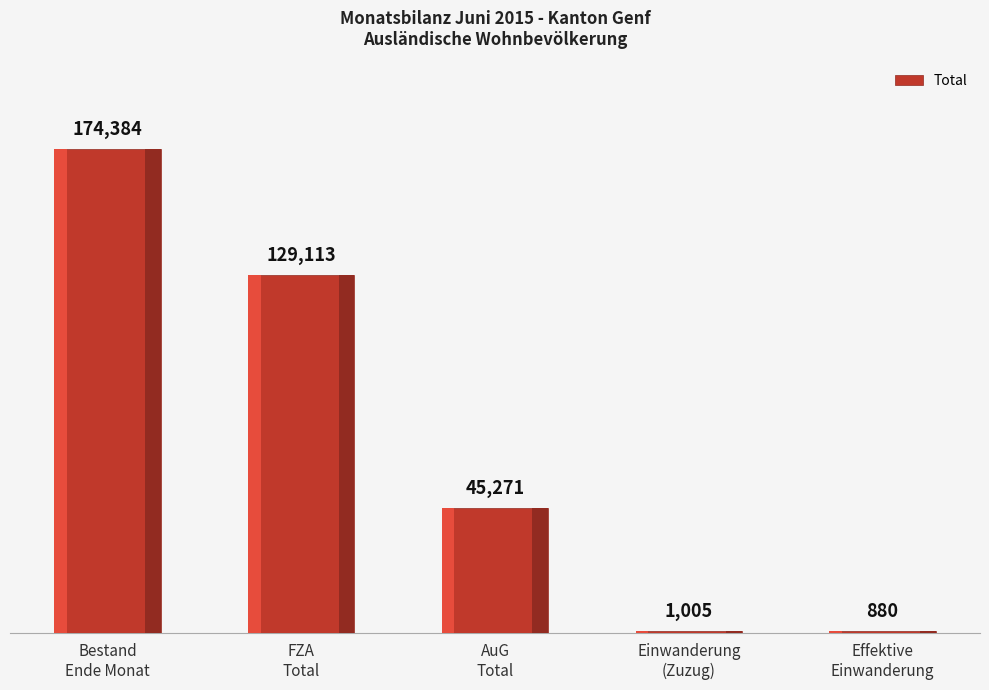

What is the label of the 1st bar from the right?

Effektive
Einwanderung